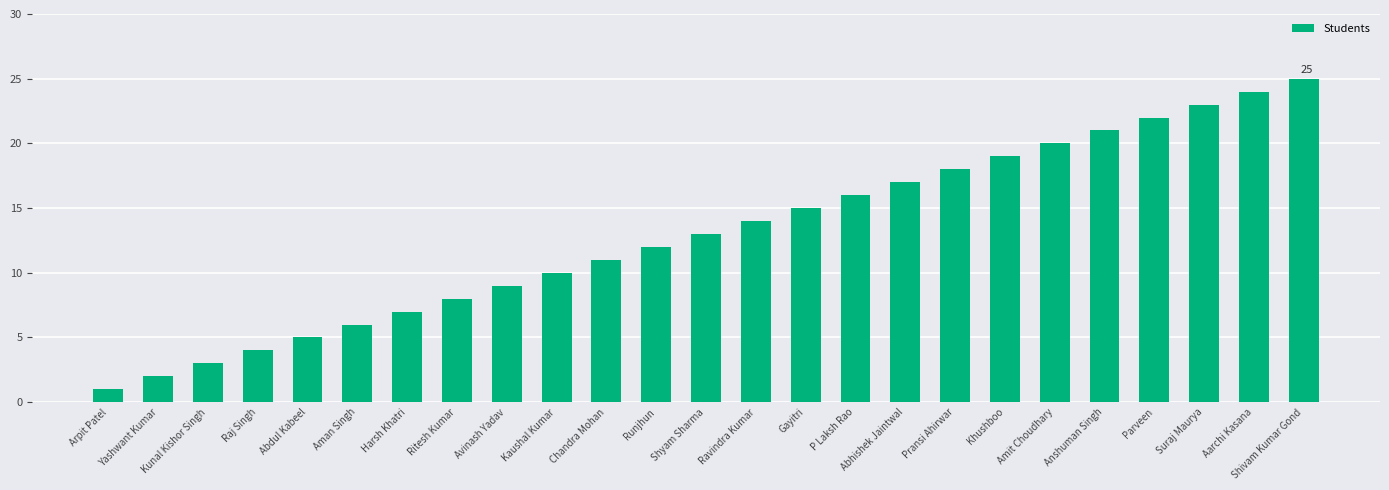

Are the bars grouped side by side (vs. stacked)?

No